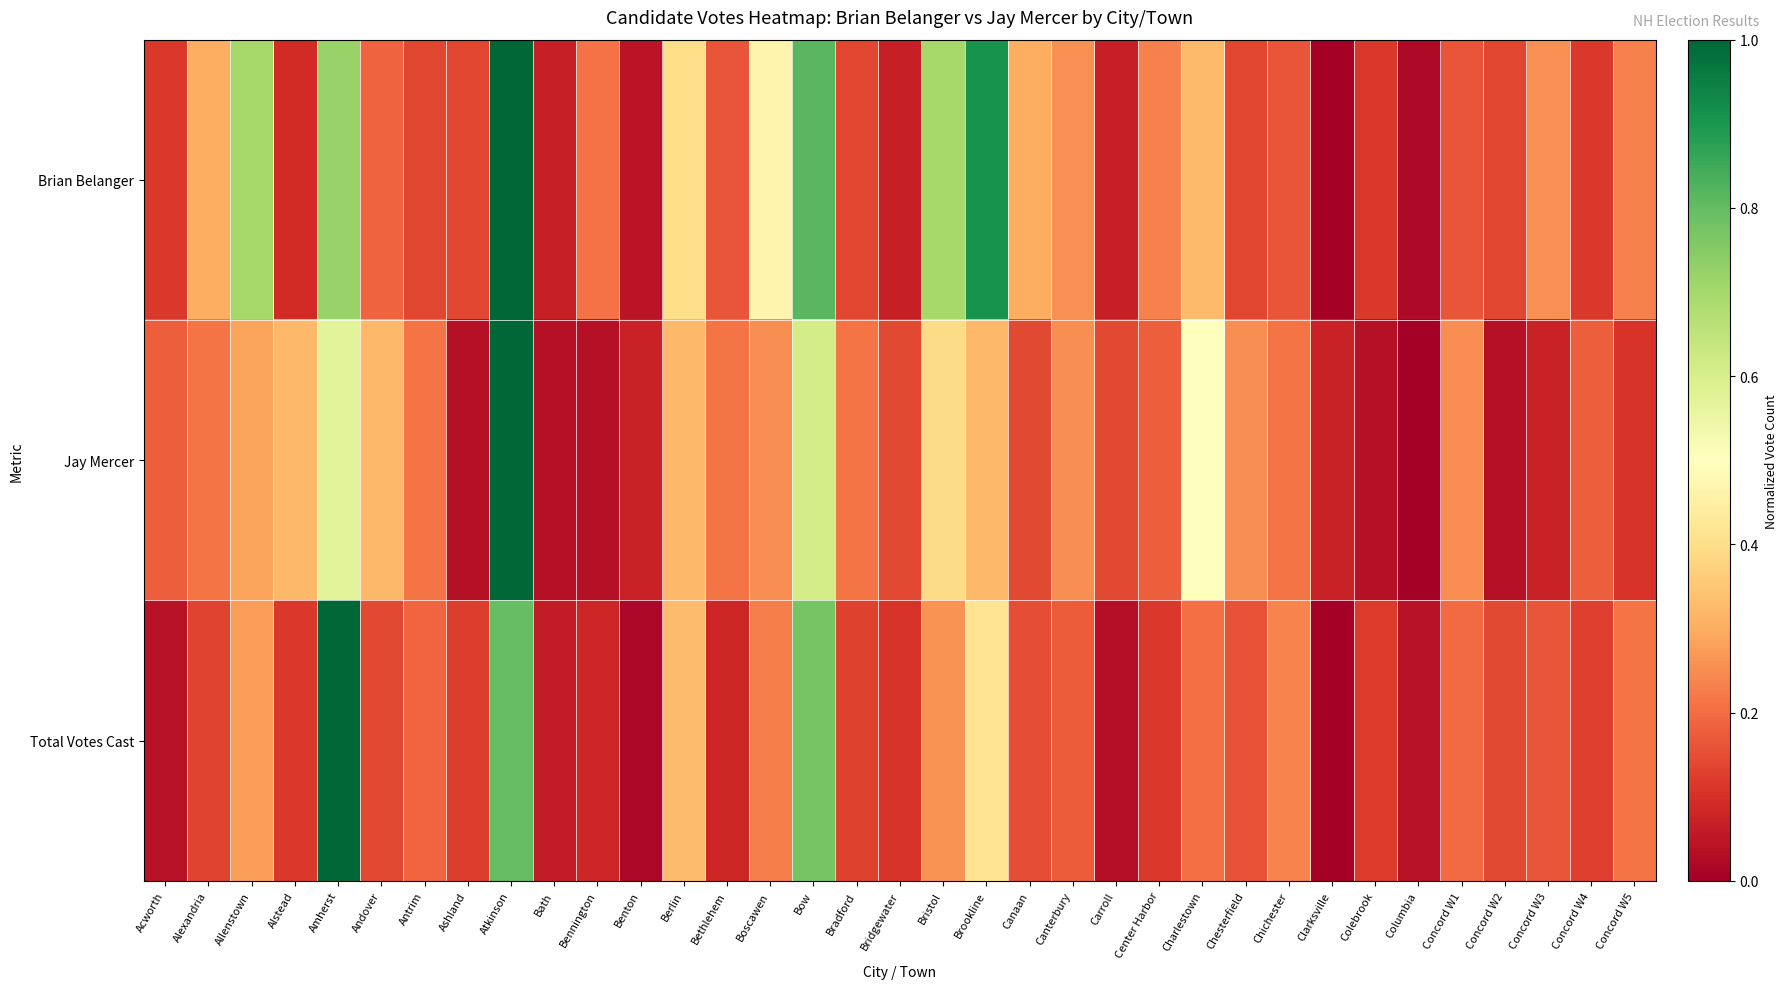

List the series in order of their peak value, lowest first.

Brian Belanger, Jay Mercer, Total Votes Cast